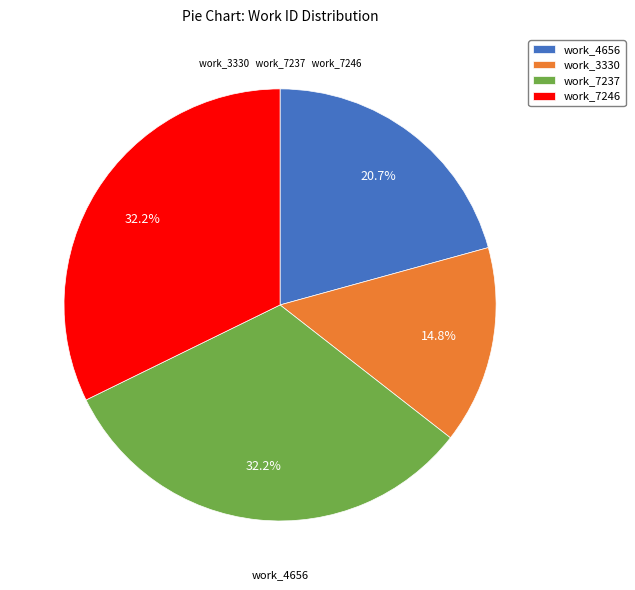

Is it true that work_7237 is 32% of the pie?

True